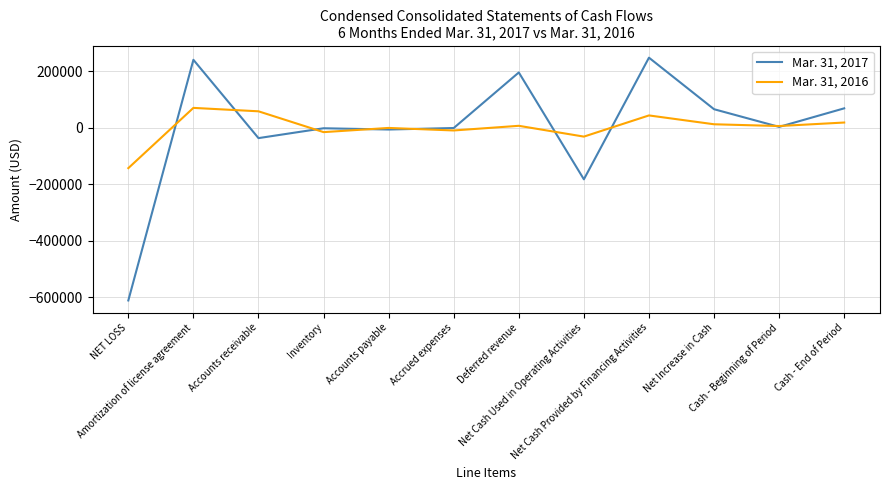

What is the spread (max minus min) of values at Accrued expenses?

8624